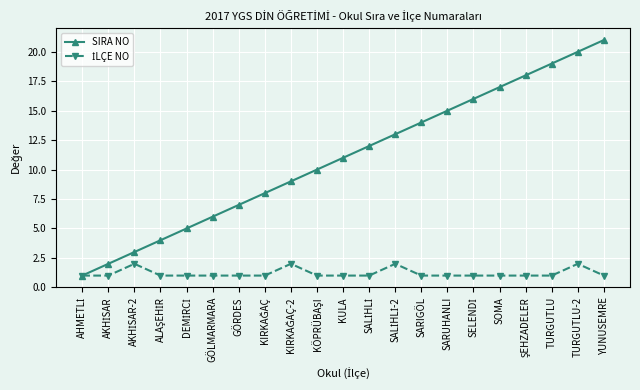

Which series has the largest total across all categories?

SIRA NO